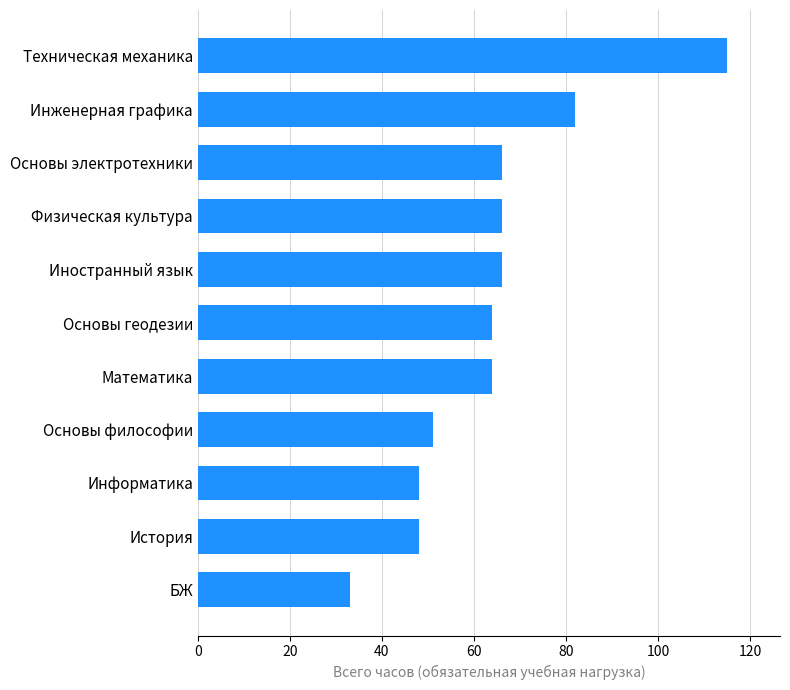

Read the value at Математика.

64